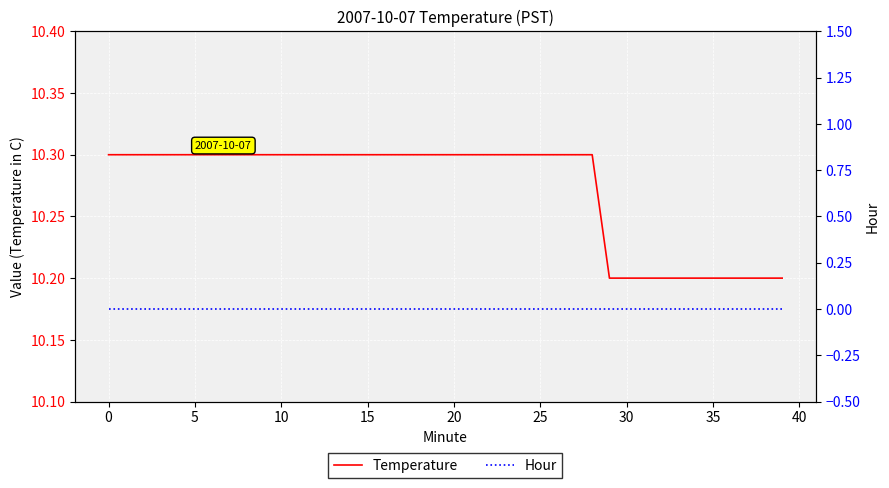

Is it true that Hour equals 0.0 at 25?

True